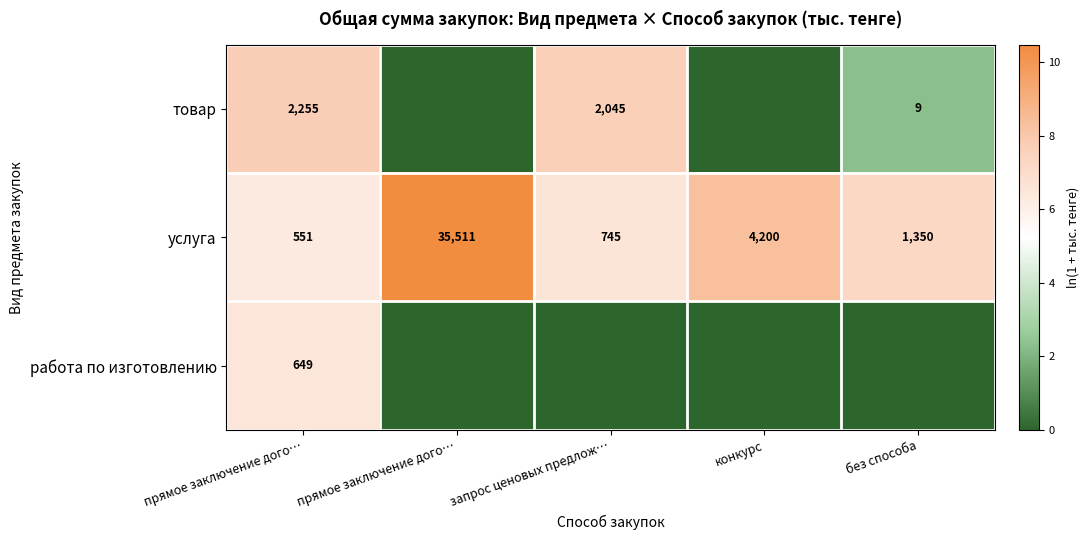

Is it true that работа по изготовлению equals 3.8 at прямое заключение дого…?

False